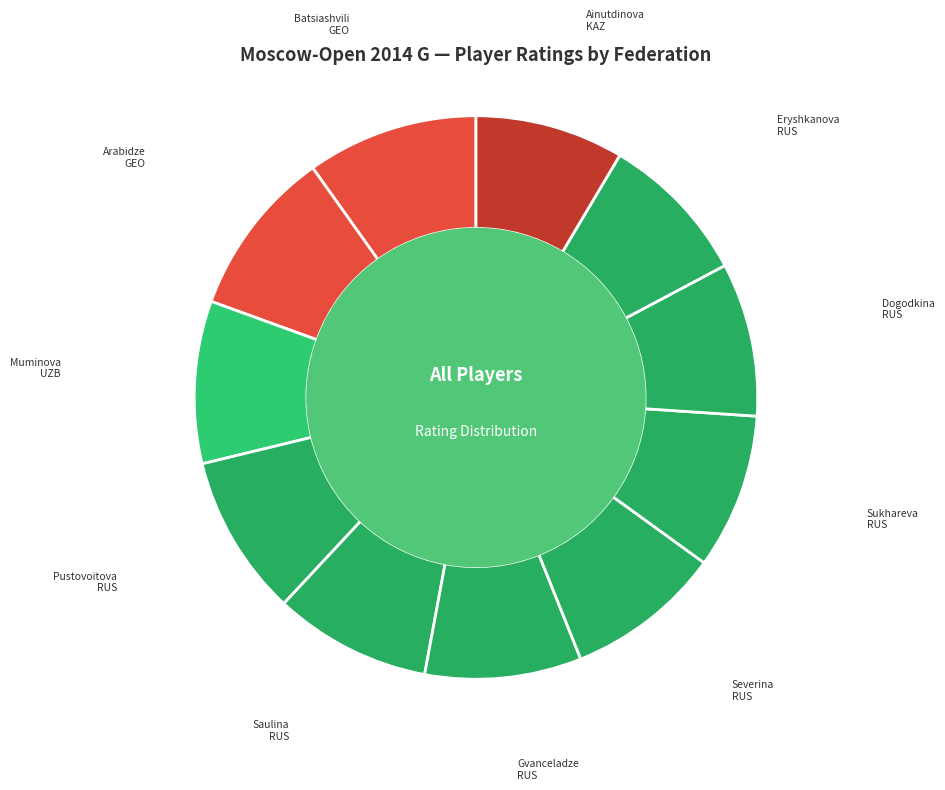

Is there any slice that represents more than half of the pie?

No